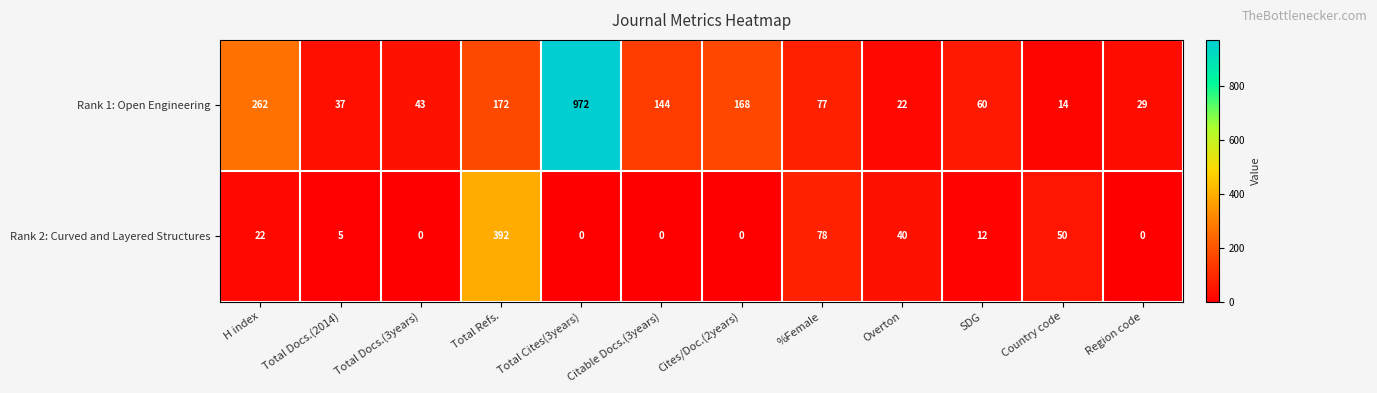

Count the number of categories in the chart.

12